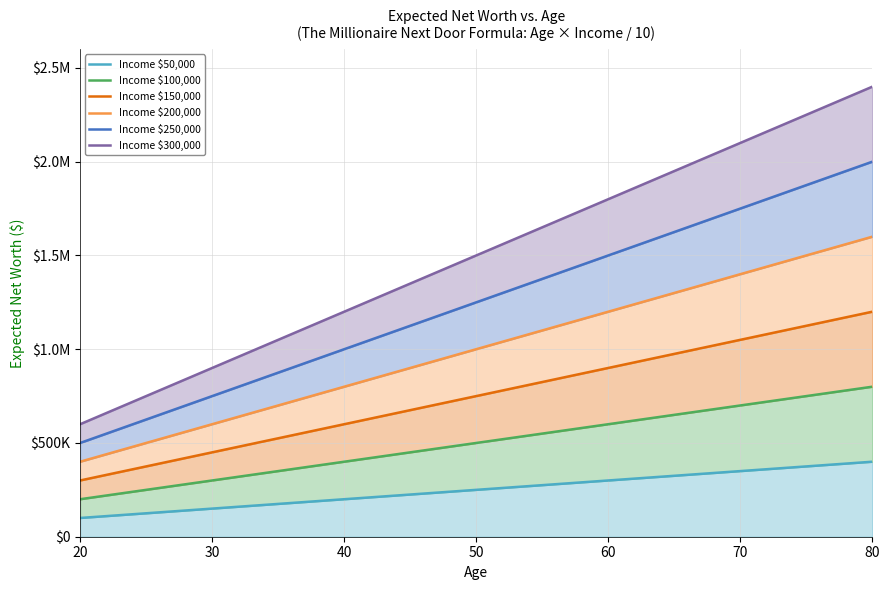

Which series has the largest range (max minus min)?

Income $300,000